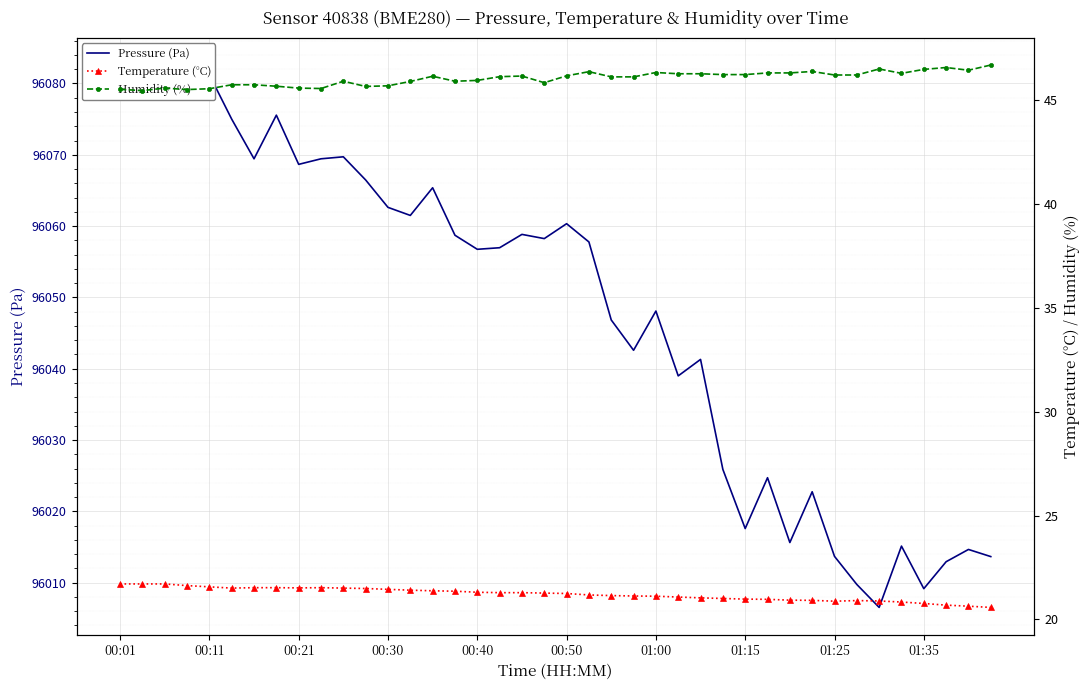

Read the Humidity (%) value at 26.

46.2